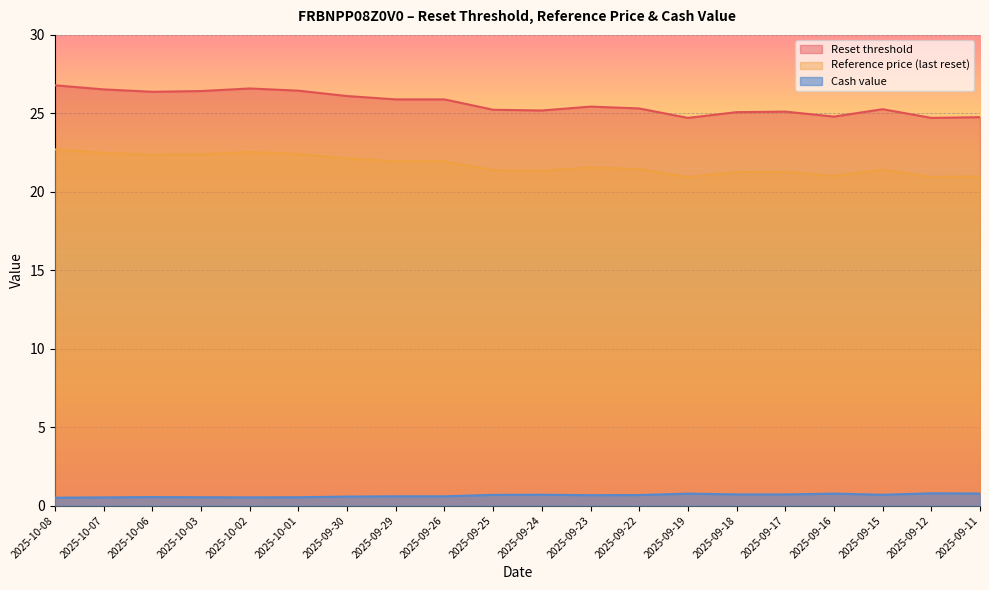

Rank the series at 2025-09-15 from highest to lowest value.

Reset threshold, Reference price (last reset), Cash value